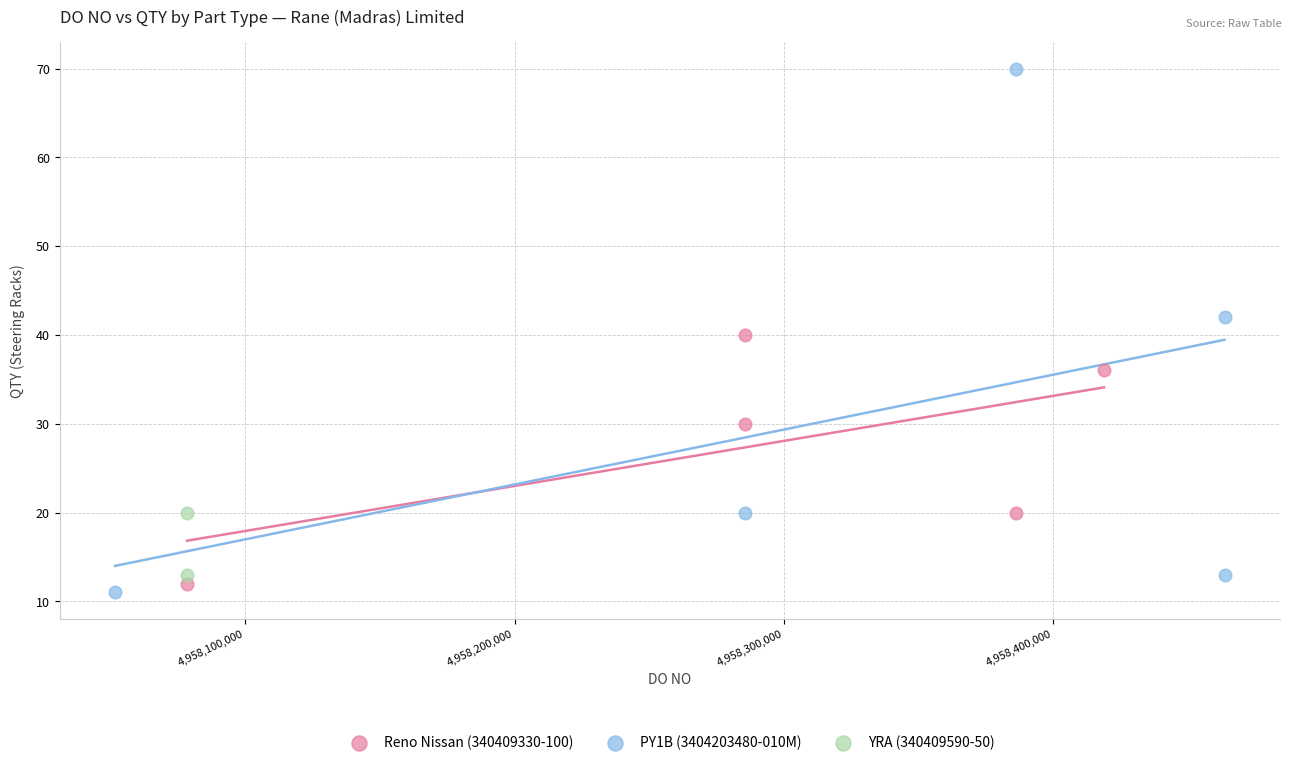

What are all the series names shown in the legend?

Reno Nissan (340409330-100), PY1B (3404203480-010M), YRA (340409590-50)